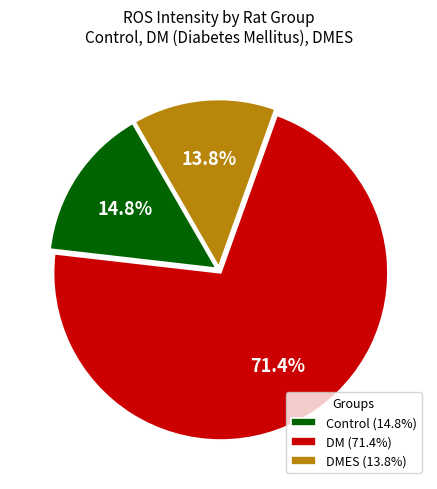

Combined, what portion of the pie is DMES (13.8%) and Control (14.8%)?

28.6%